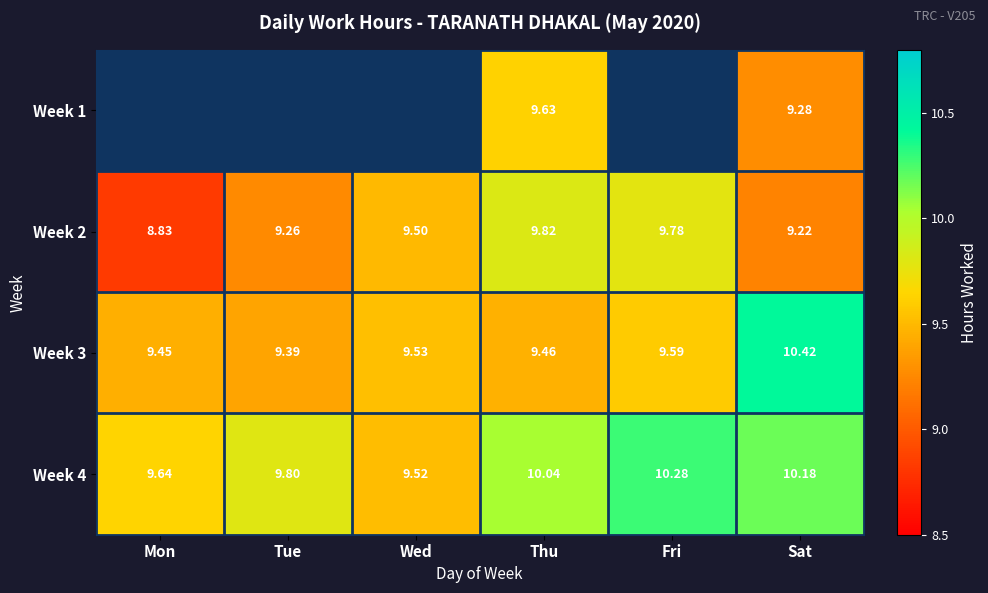

Which label corresponds to the largest value in the chart?

Sat